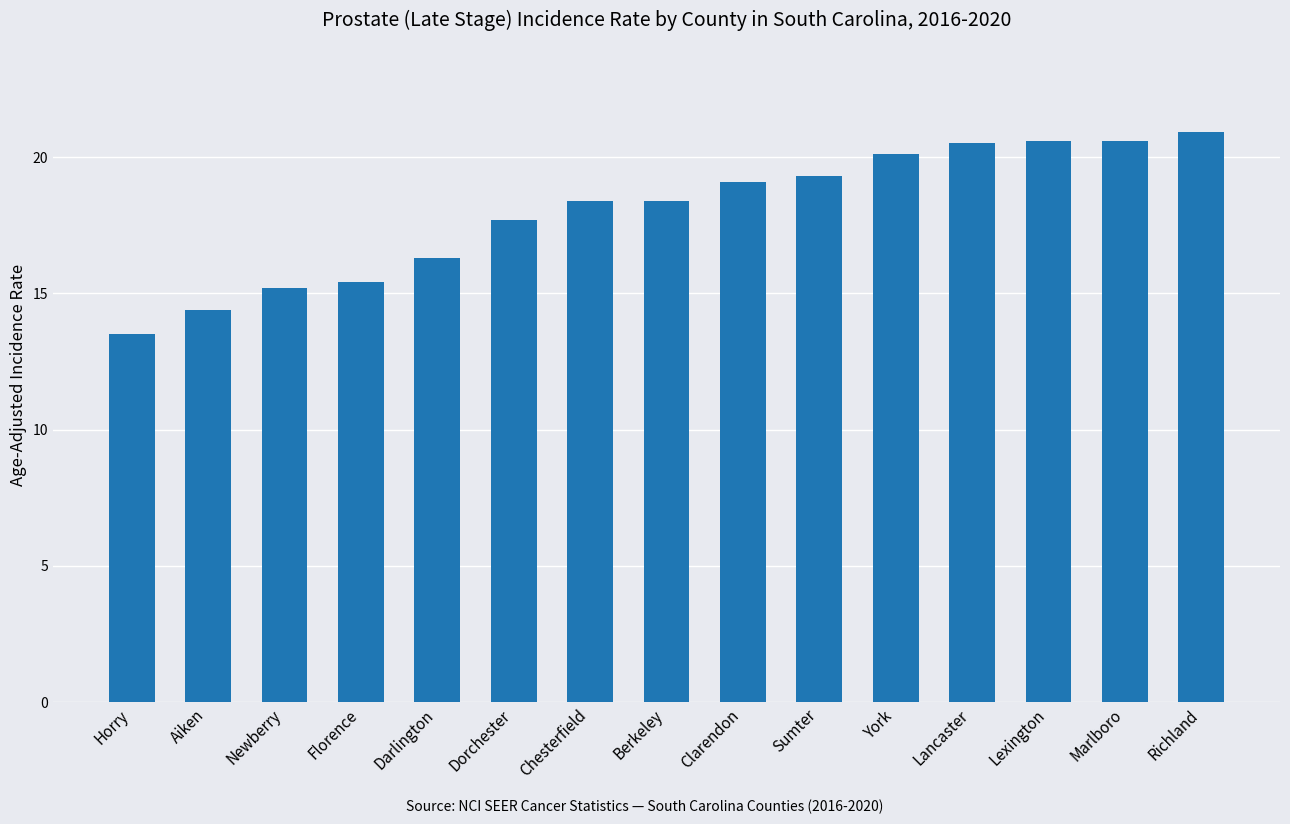

What is the value of the 13th bar from the left?

20.6